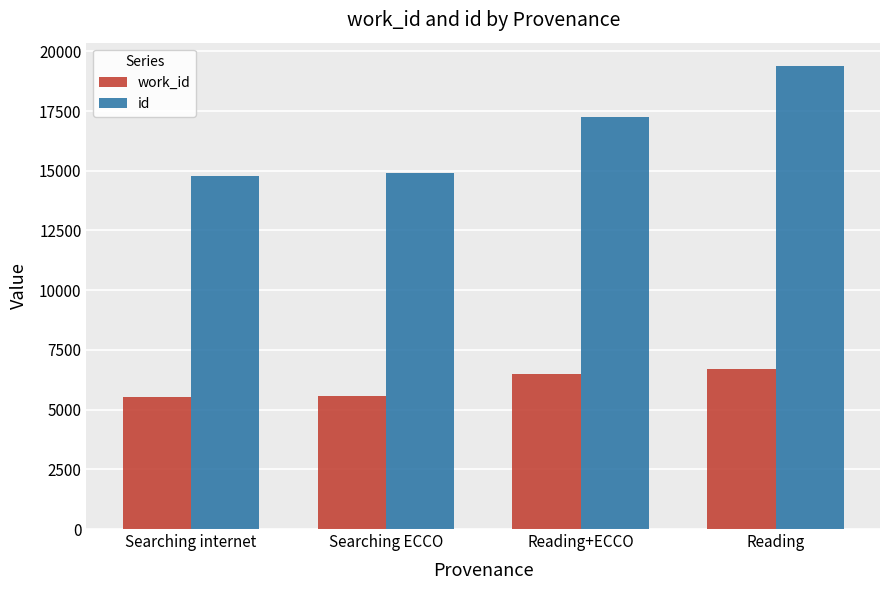

How many values in the work_id series are below 6482?

2